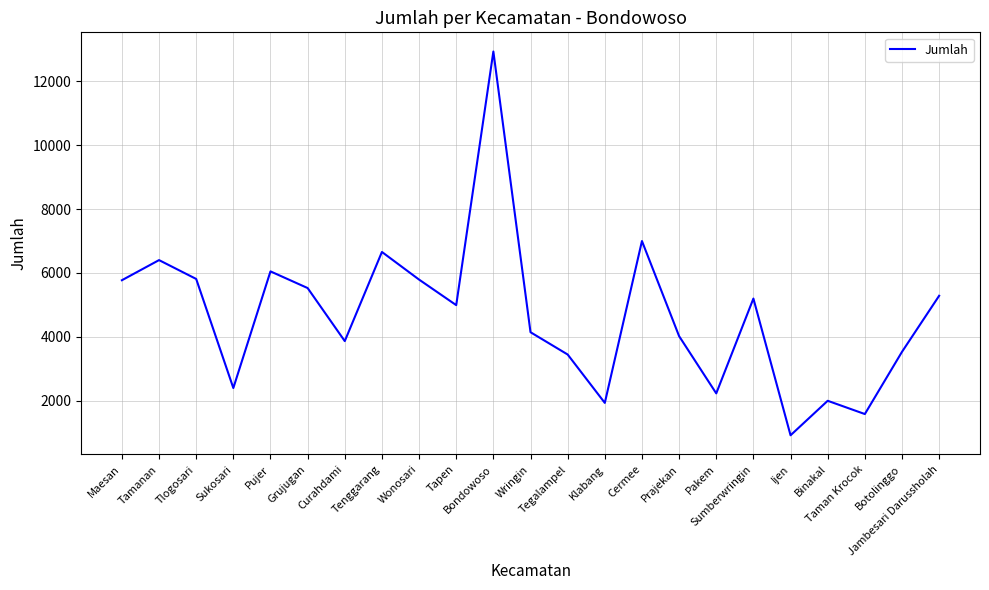

What is the difference between the maximum and minimum values?

12016